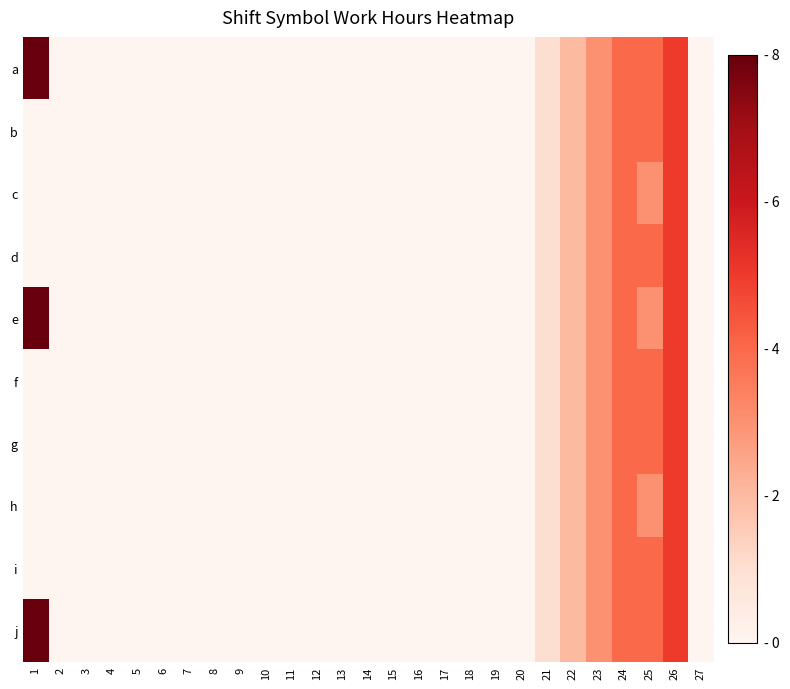

At which category does the chart reach its minimum across all series?

2